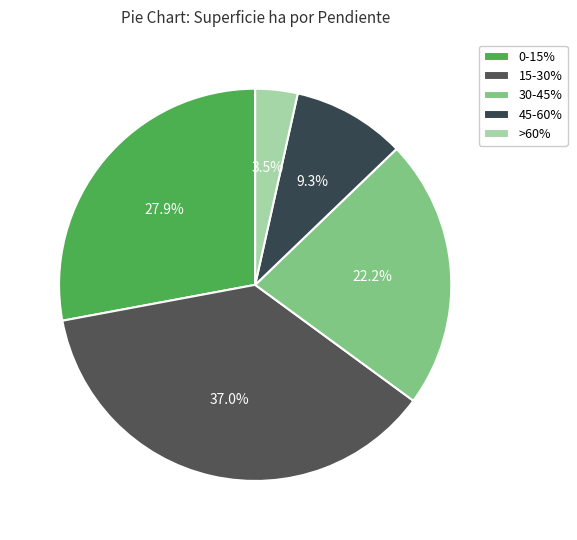

What is the largest slice in the pie chart?

15-30%